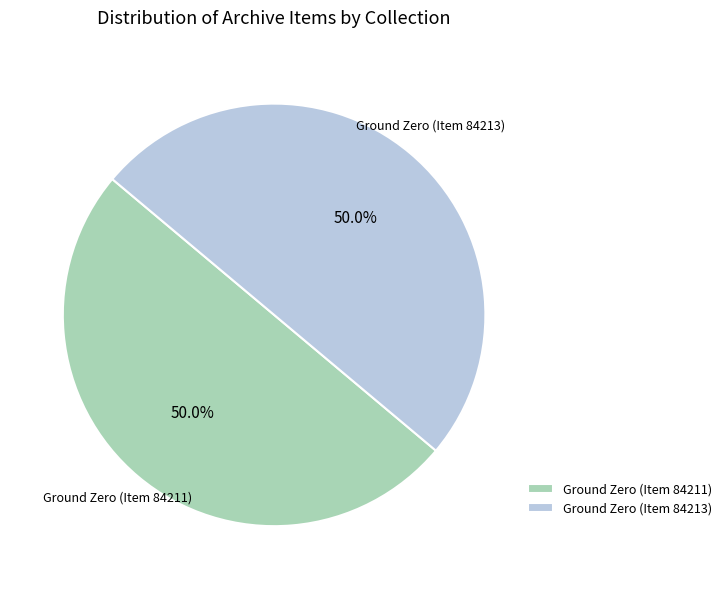

What portion of the pie excludes Ground Zero (Item 84211)?

50.0%